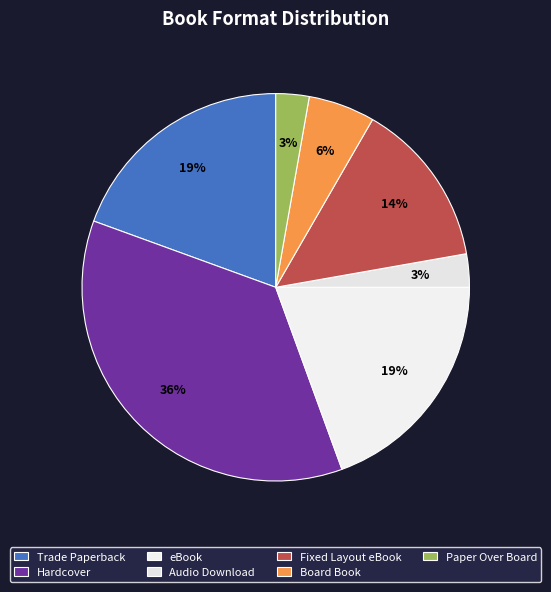

What is the total percentage of Paper Over Board and Hardcover?

38.9%